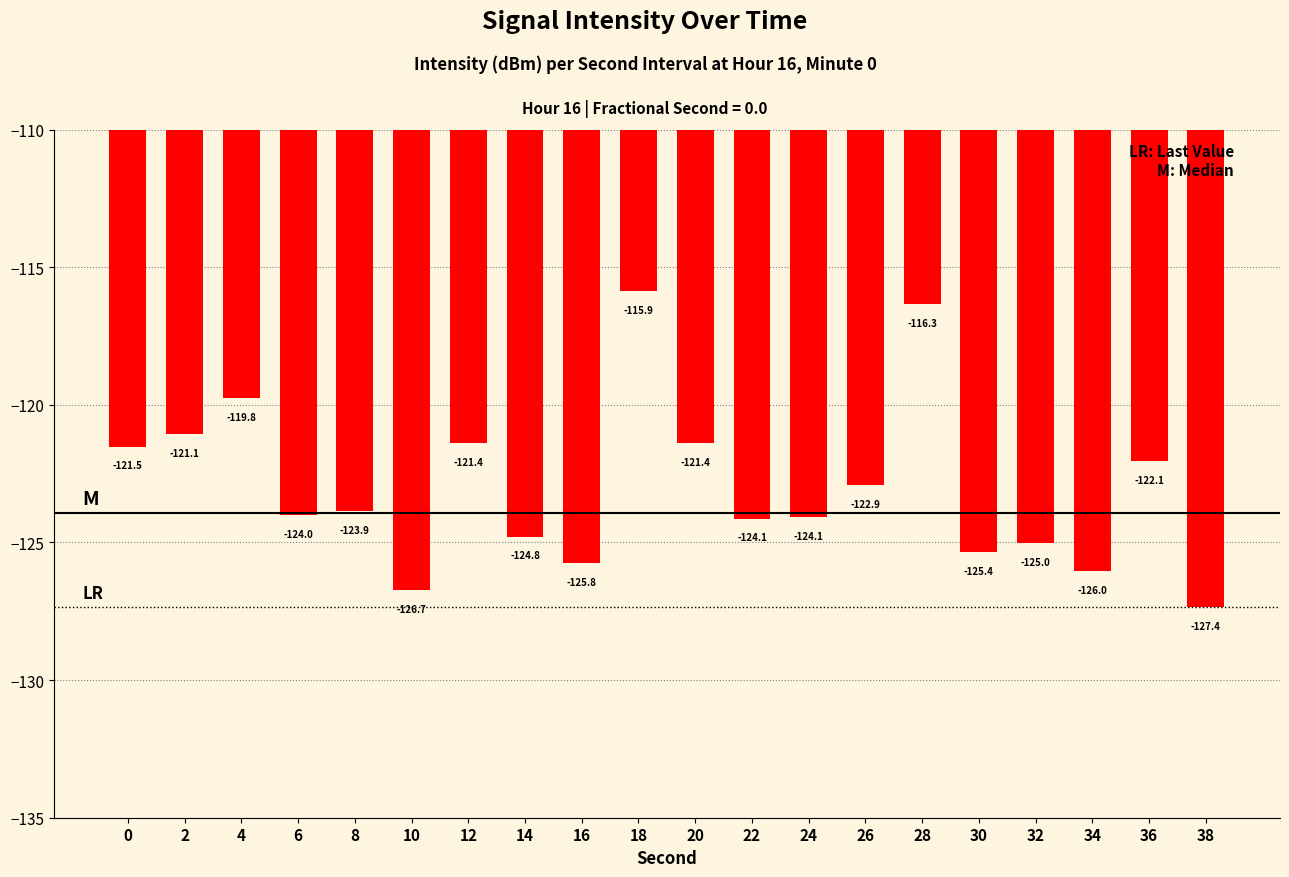

What is the difference between the values at 14 and 34?

1.2